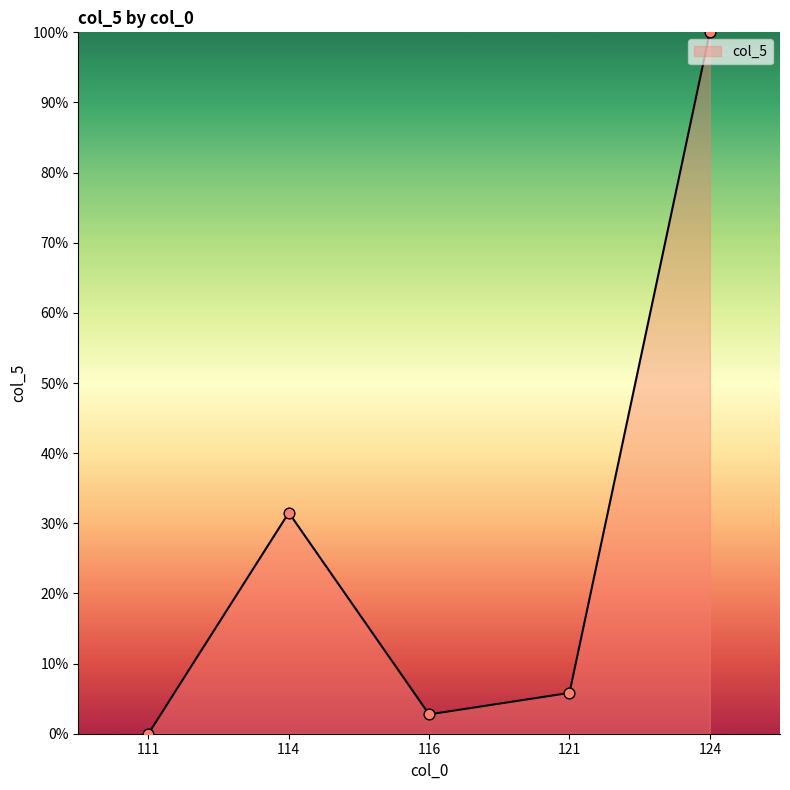

What is the change in value from 116 to 121?

+3.1